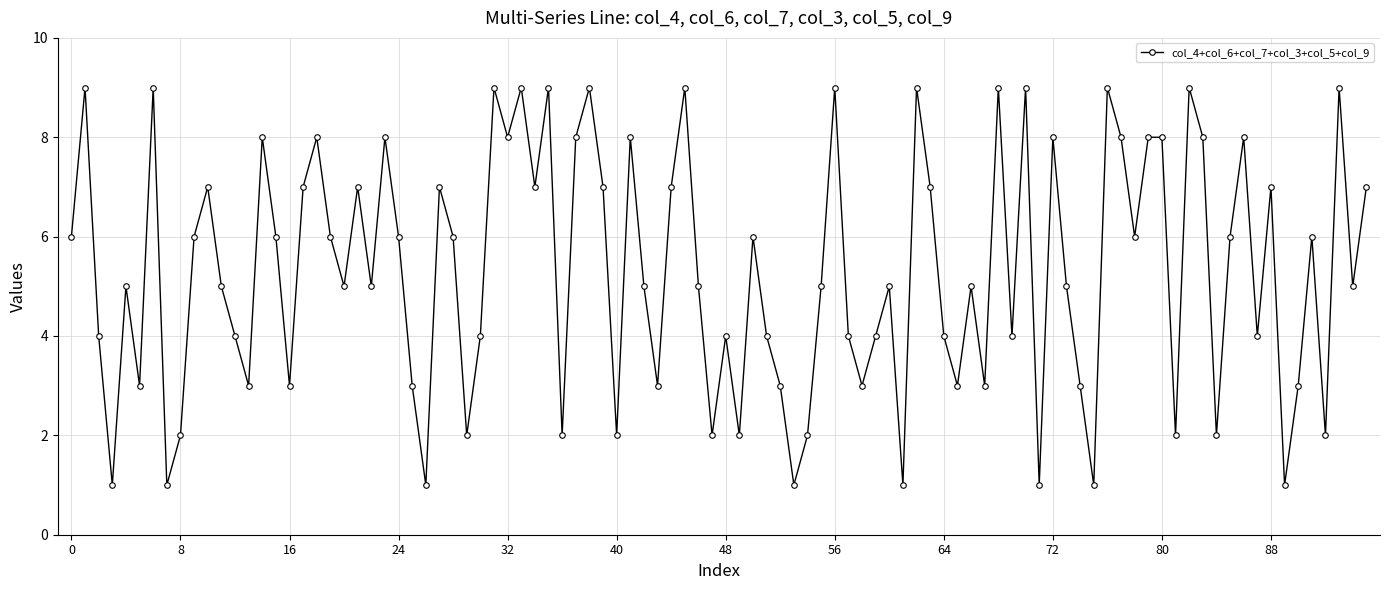

What is the sum of all values?

508